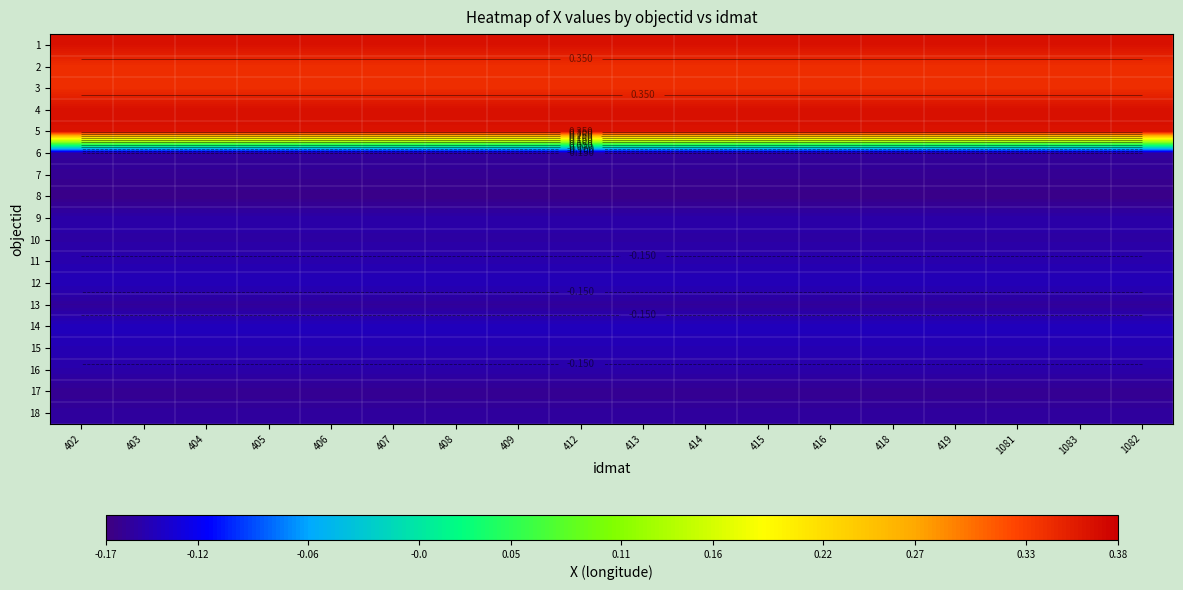

Is it true that 14 equals -0.1 at 418?

False